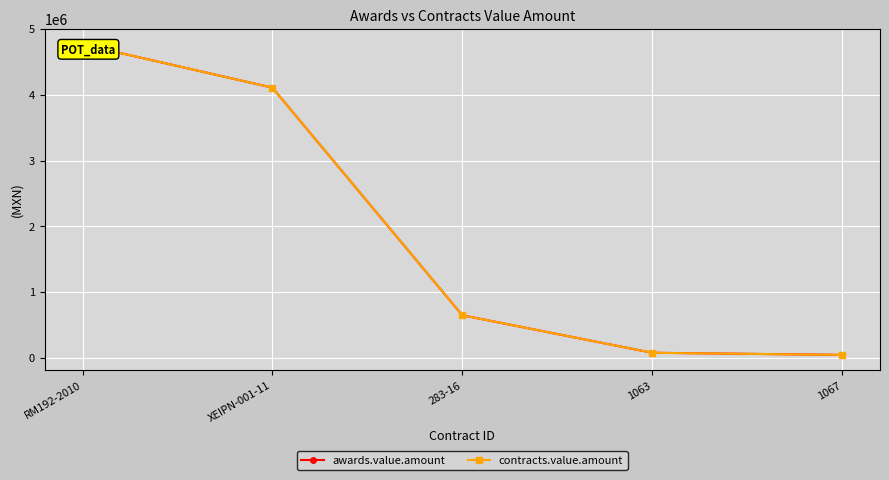

True or false: awards.value.amount has a value of 28363.8 at 1067.

False